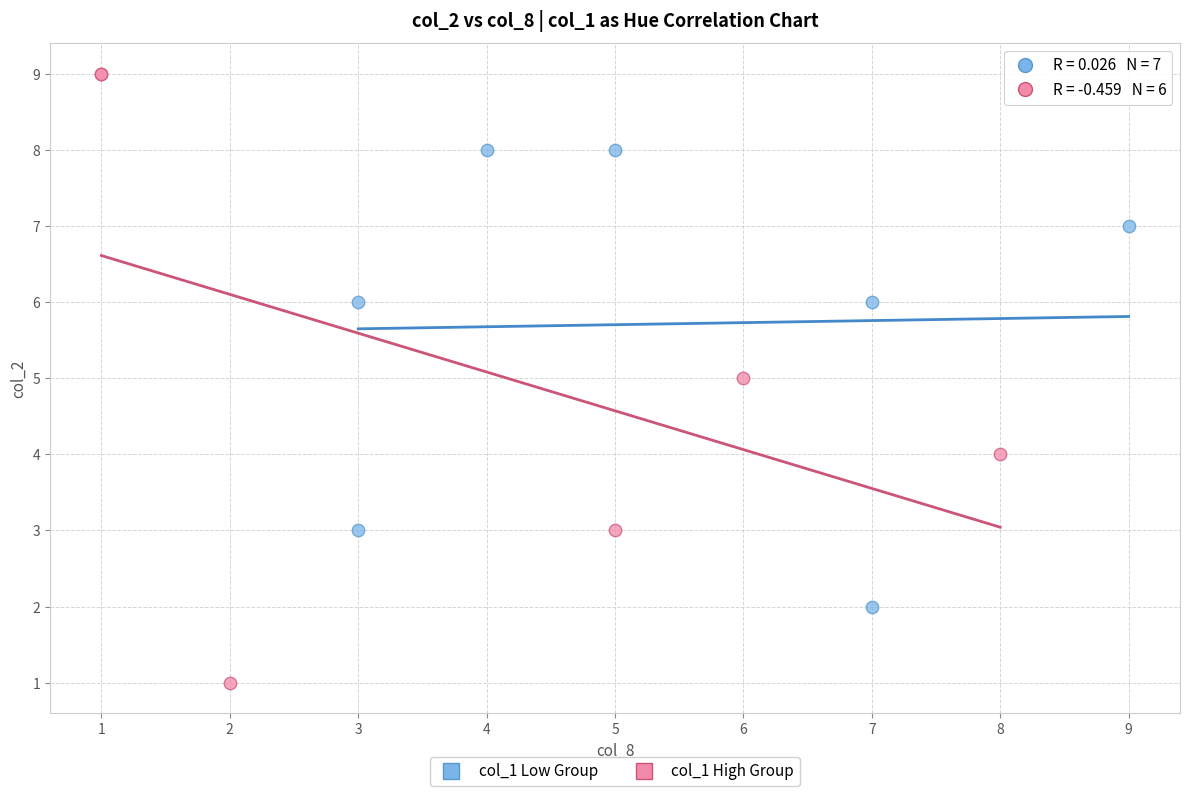

Which series has the widest spread of Y values?

col_1 High Group